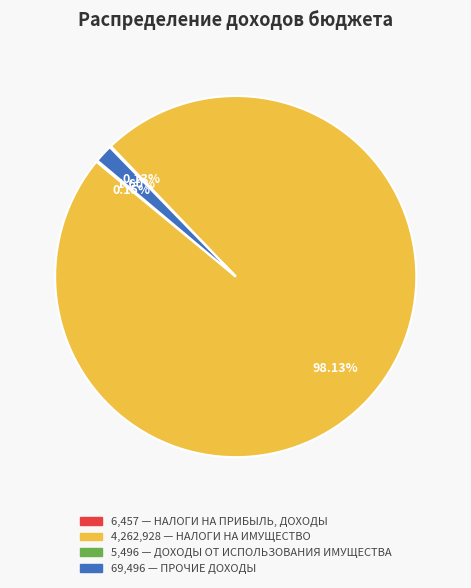

Does any single category account for the majority?

Yes